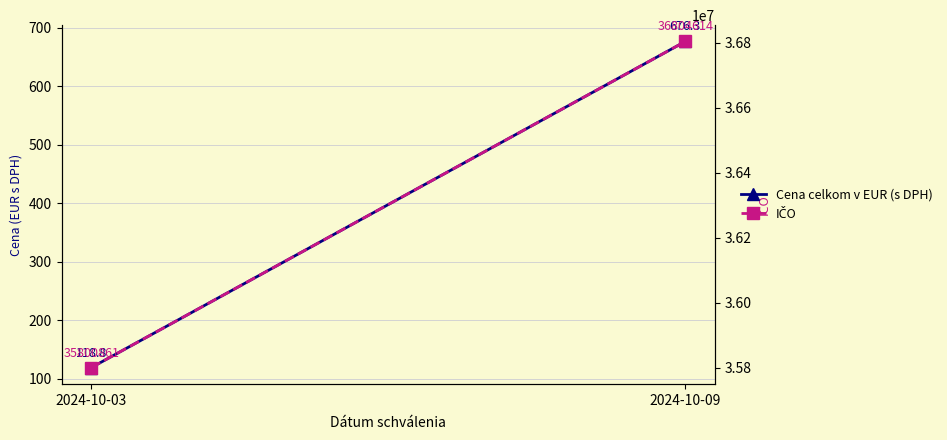

What is the total value across all series at 2024-10-09?

36805290.3